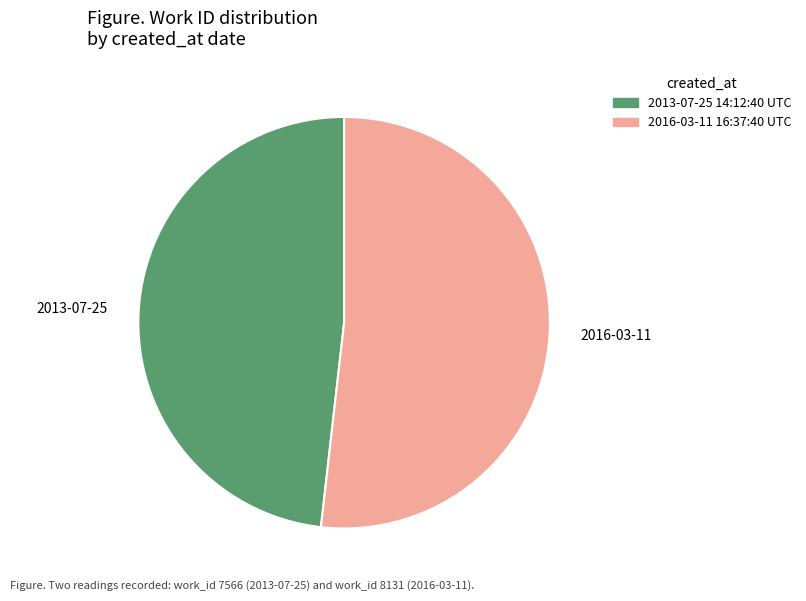

Is it true that 2013-07-25 14:12:40 UTC is 40% of the pie?

False